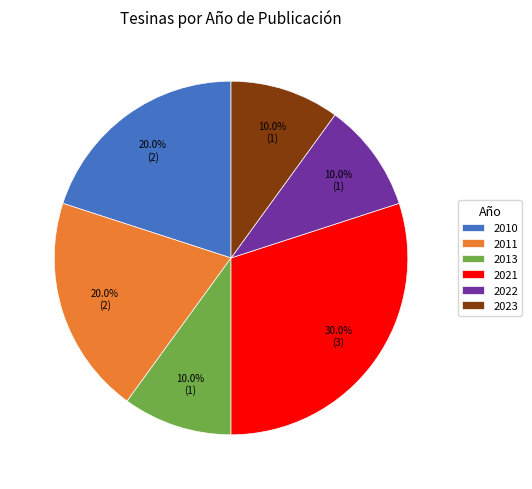

What is the ratio of the value at 2013 to the value at 2011?

0.5